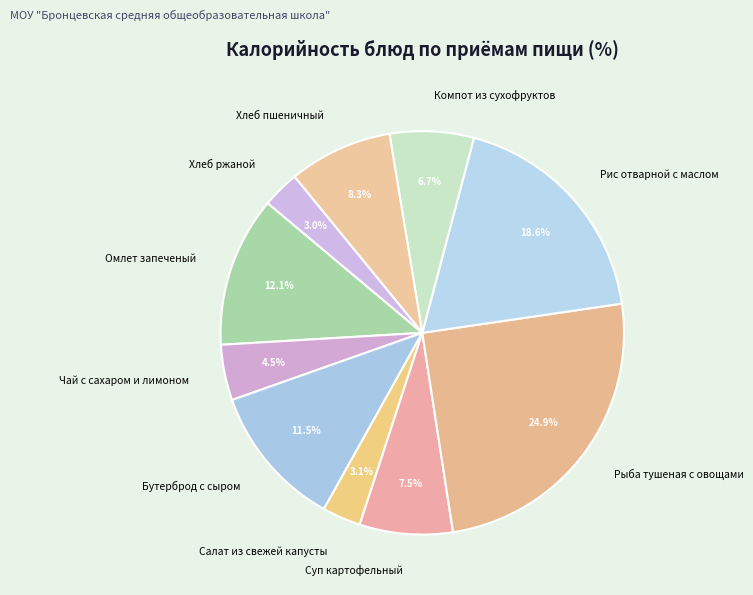

Count the number of slices in the pie.

10